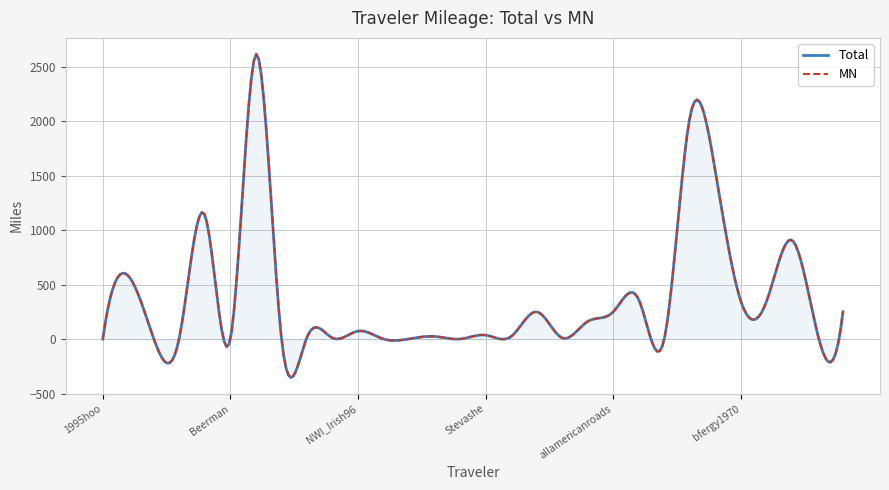

Which series has the widest spread of values?

Total